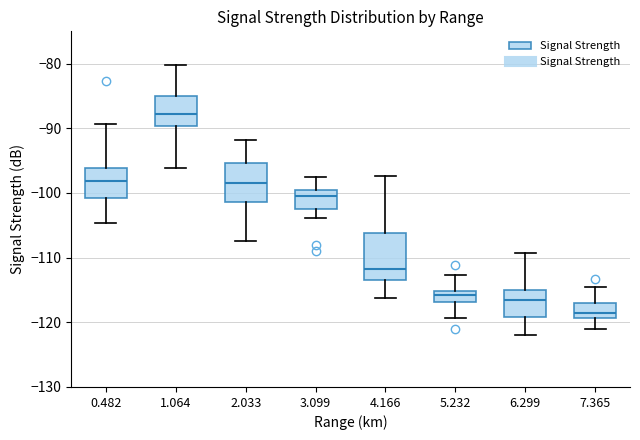

Where does the median line of the box at x = 5.232 sit on the y-axis? The values are not printed on the chart, so give them approximately, as read against the axis.

-116